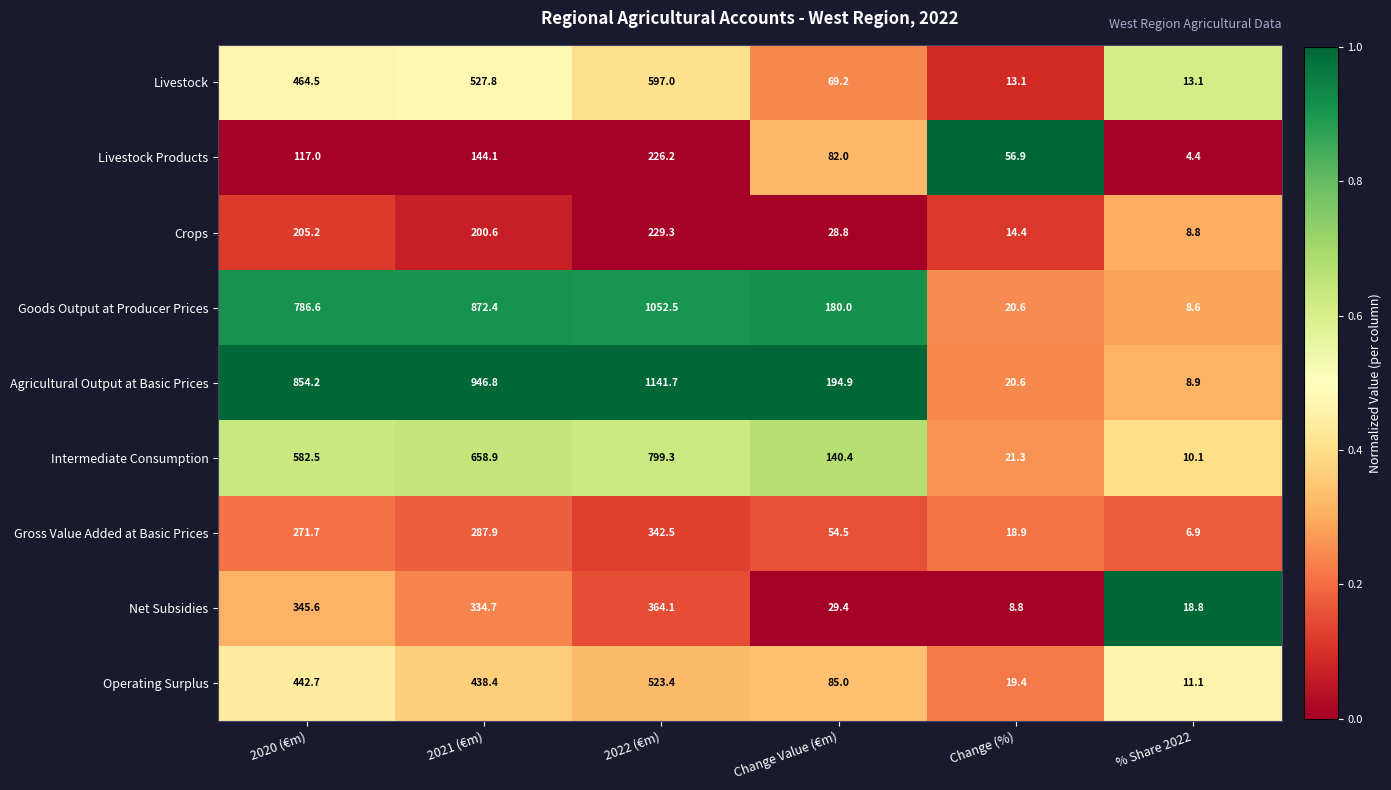

What is the total value across all series at Change (%)?

194.0